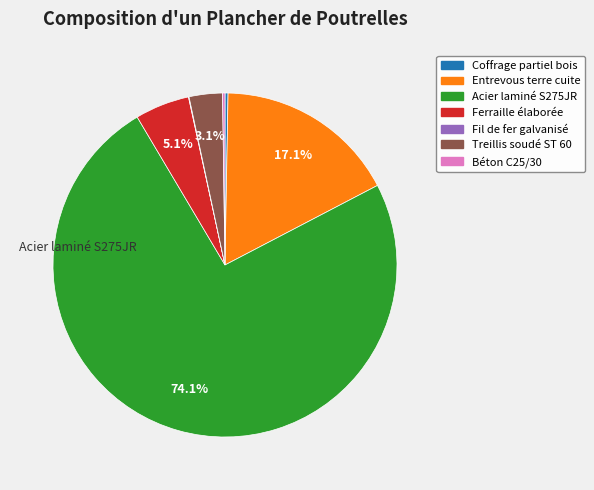

Which slice represents more than half of the pie?

Acier laminé S275JR